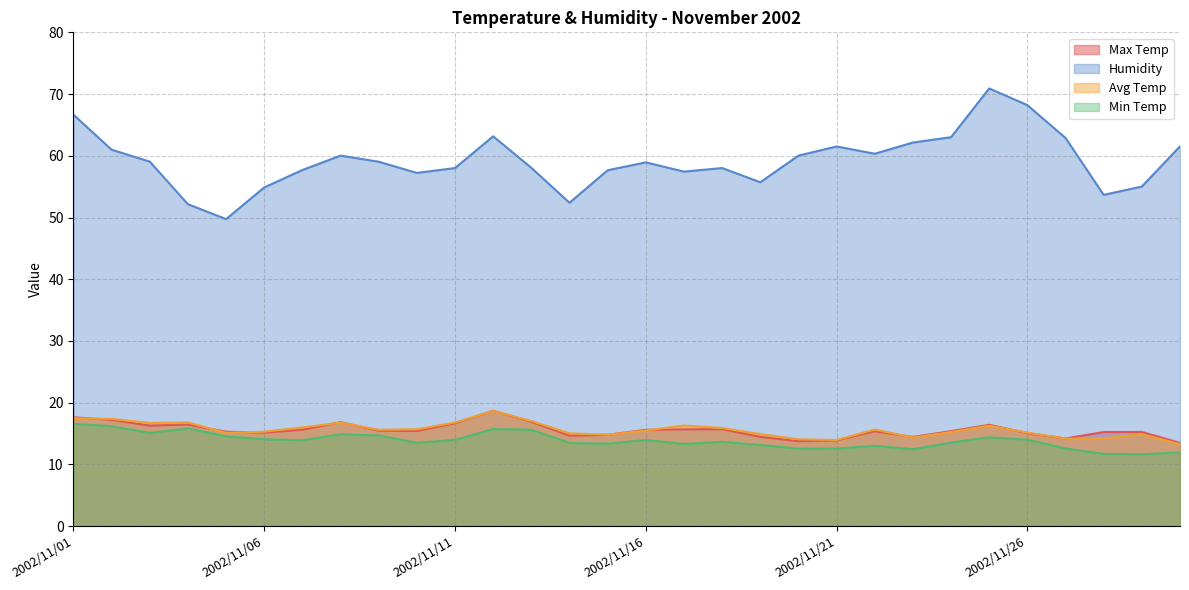

What are all the series names shown in the legend?

Max Temp, Humidity, Avg Temp, Min Temp